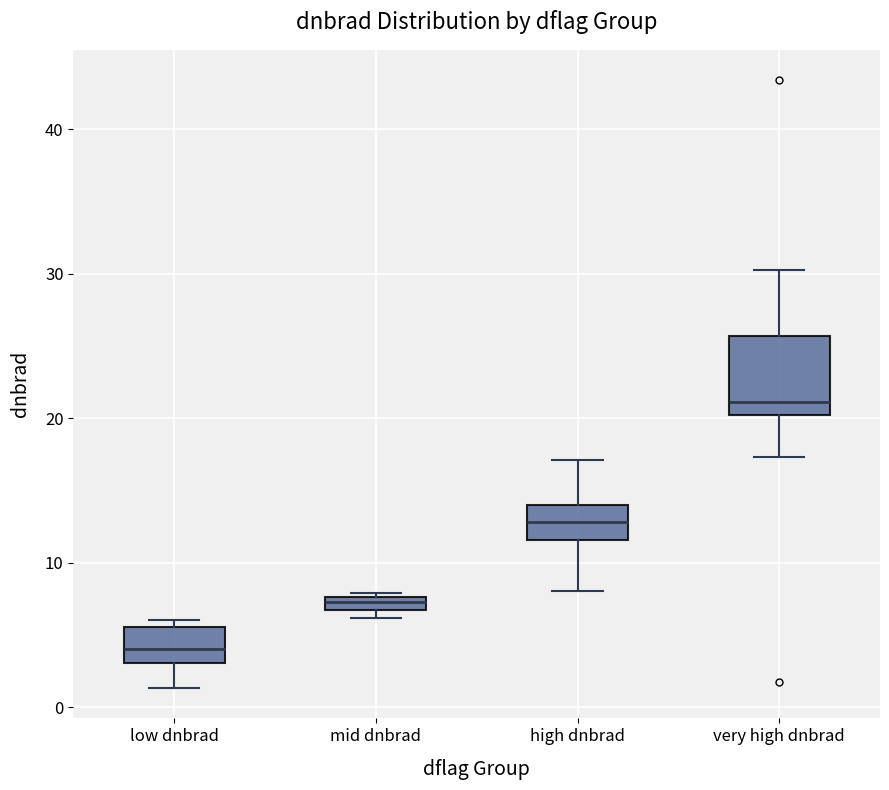

Where is the upper edge of the box for mid dnbrad on the y-axis? The values are not printed on the chart, so give them approximately, as read against the axis.

8